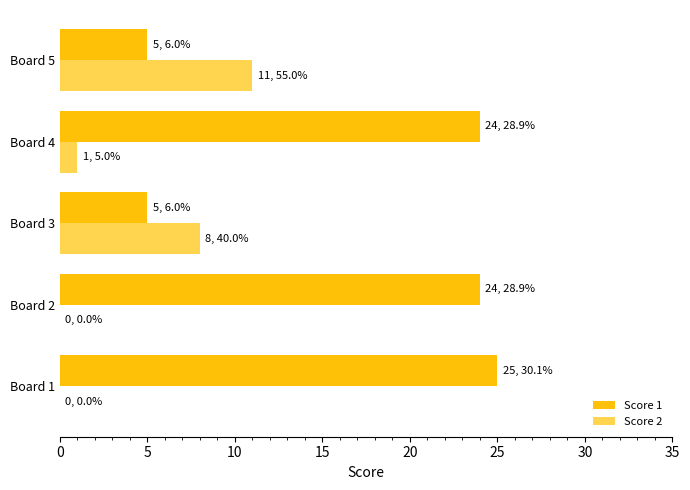

Is it true that Score 2 equals -6 at Board 1?

False